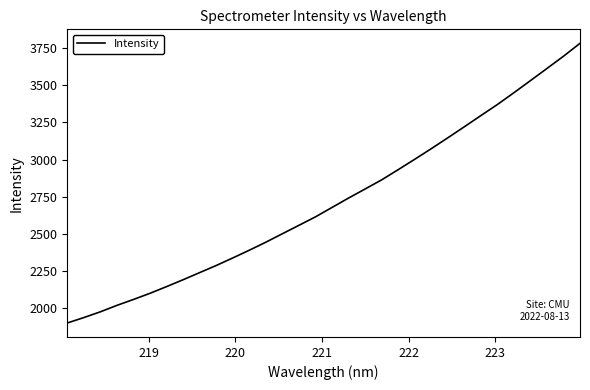

What is the maximum value shown in the chart?

3784.3